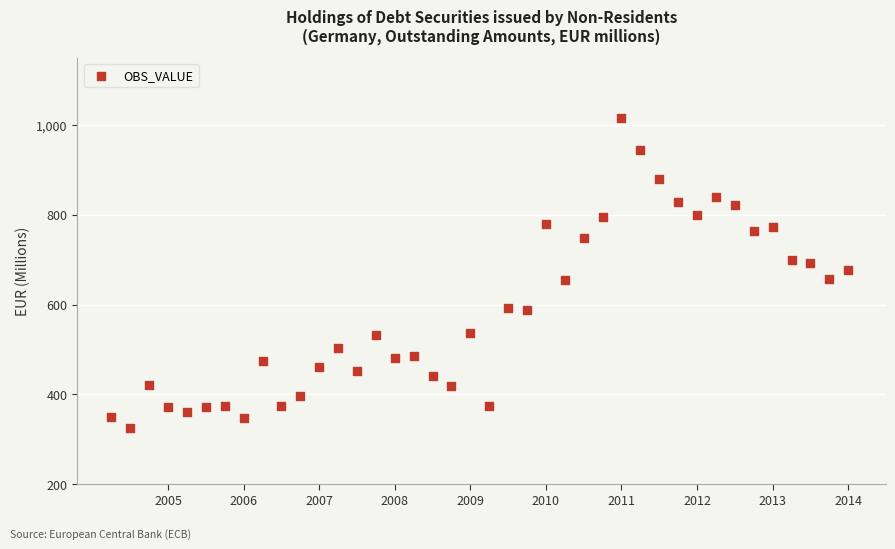

What is the range of Y values (max minus min)?

691